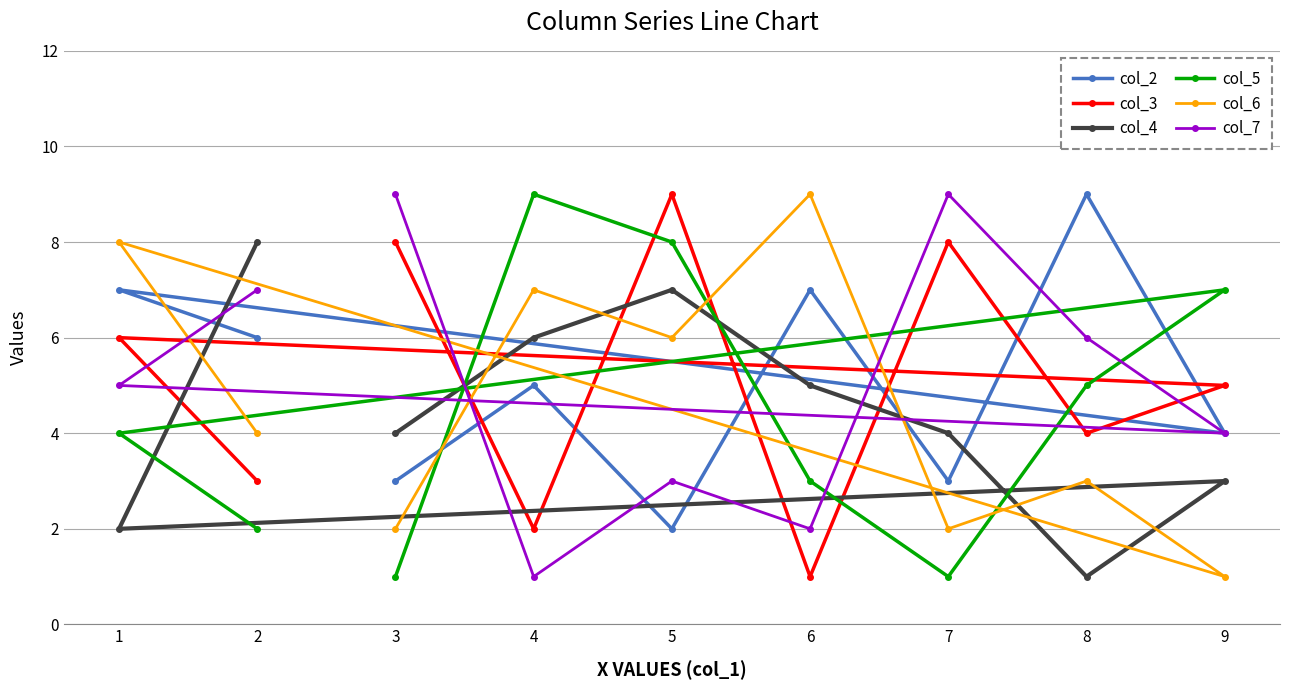

In col_4, how many points are higher than both neighbors (excluding endpoints)?

2